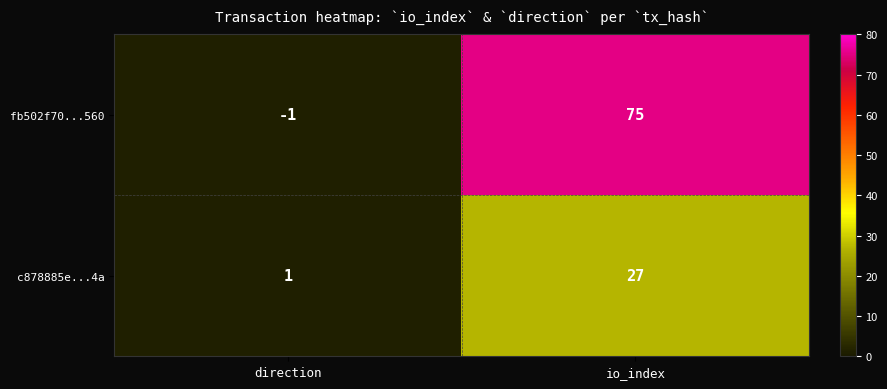

Where is fb502f70...560 nearest to the value 37?

direction